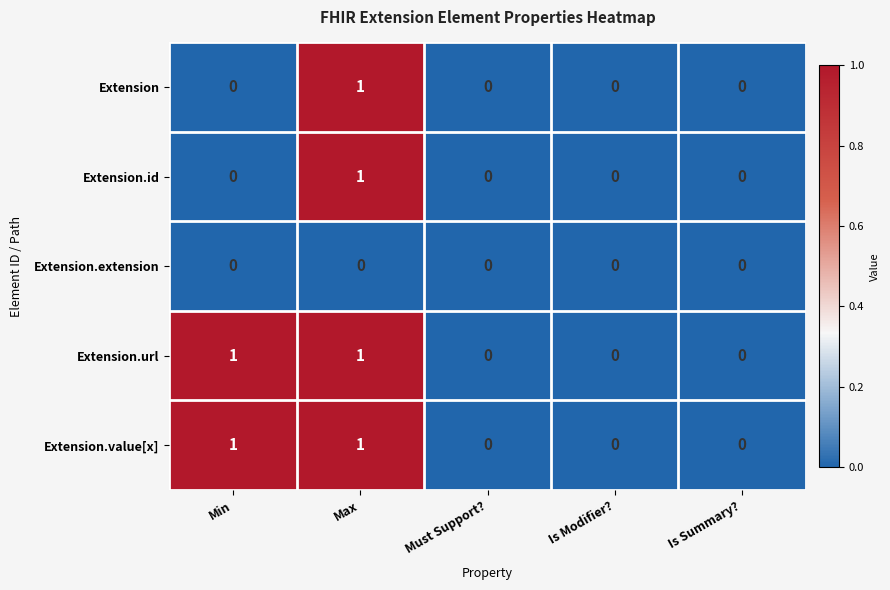

At which category is the sum across all series the highest?

Max